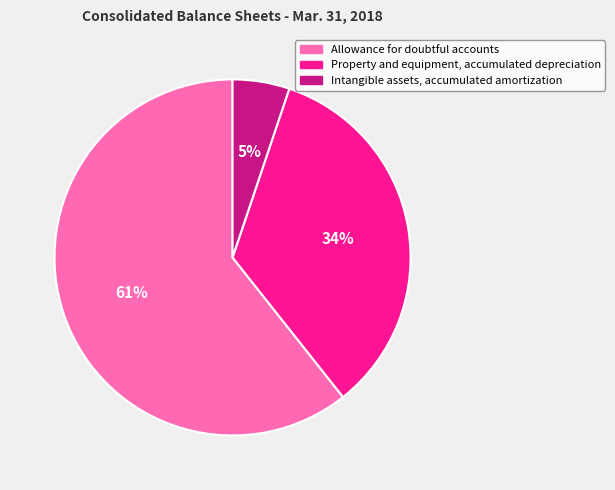

To the nearest percent, what portion does Property and equipment, accumulated depreciation represent?

34%